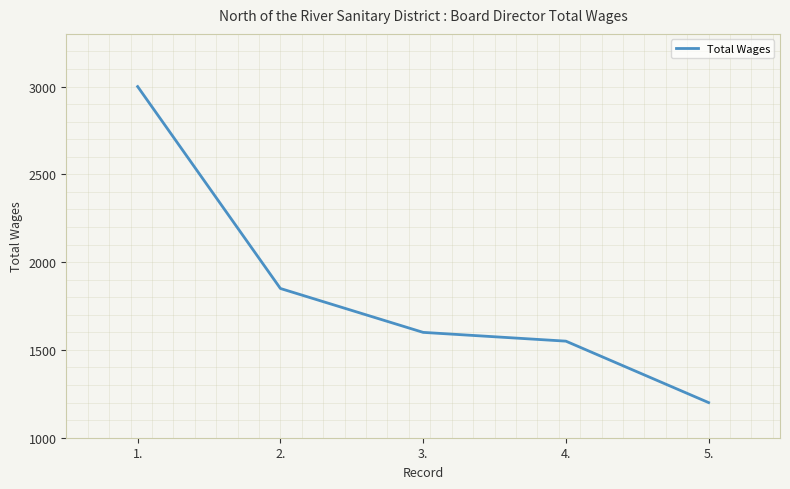

True or false: the data has more than 2 interior local peaks.

False